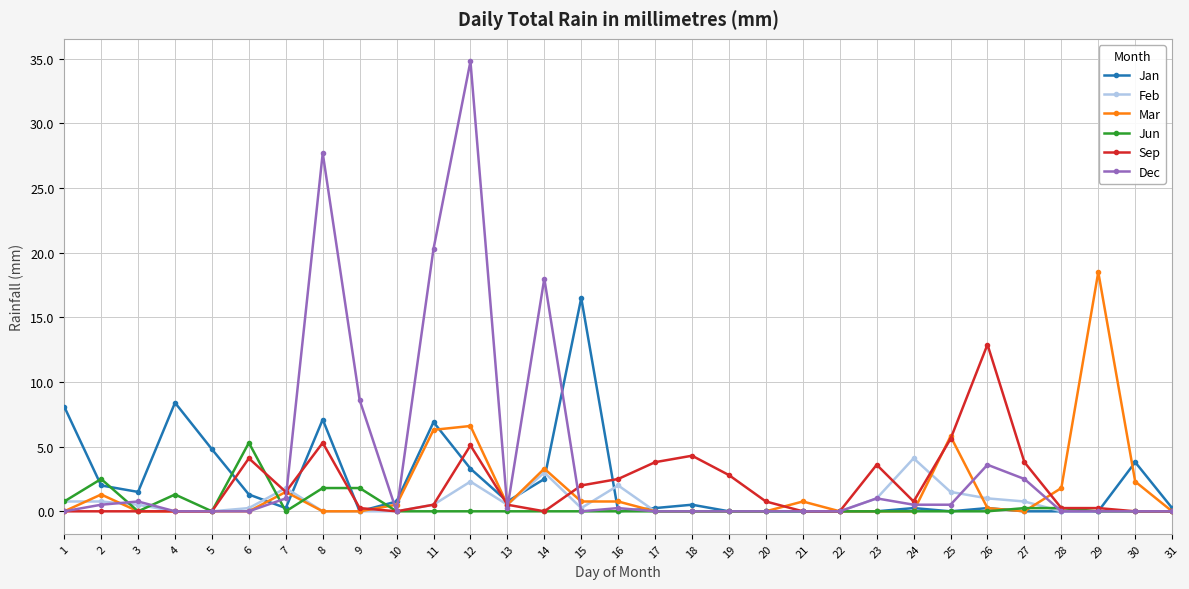

Rank the series by their maximum value, from lowest to highest.

Feb, Jun, Sep, Jan, Mar, Dec